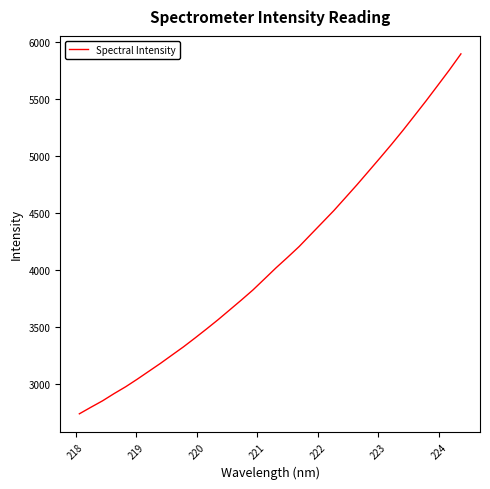

Does the chart have visible grid lines?

No